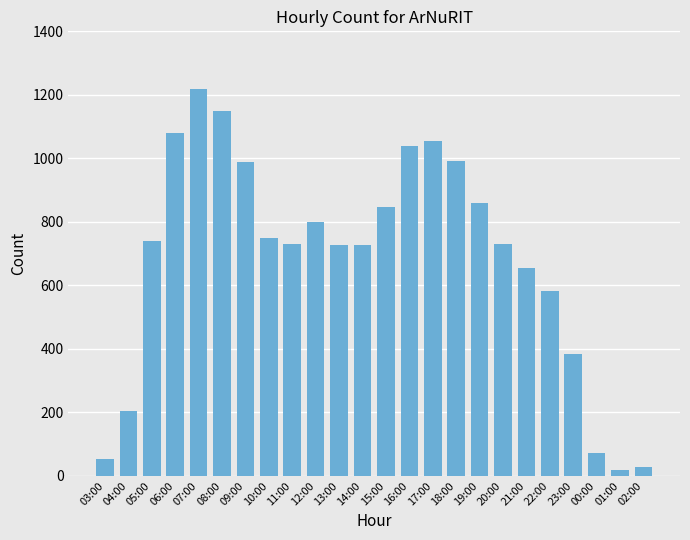

The chart shows a value of 582 at 22:00. True or false?

True